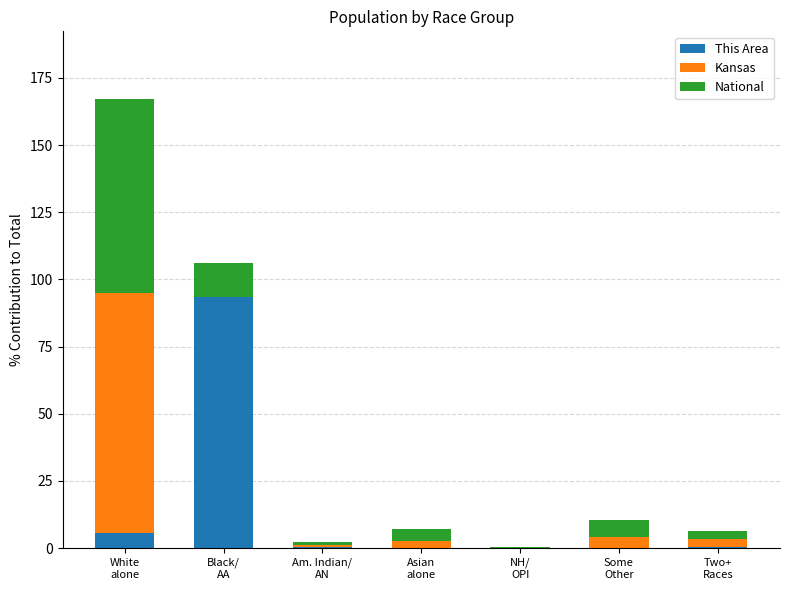

What is the sum of all This Area values?

100.0